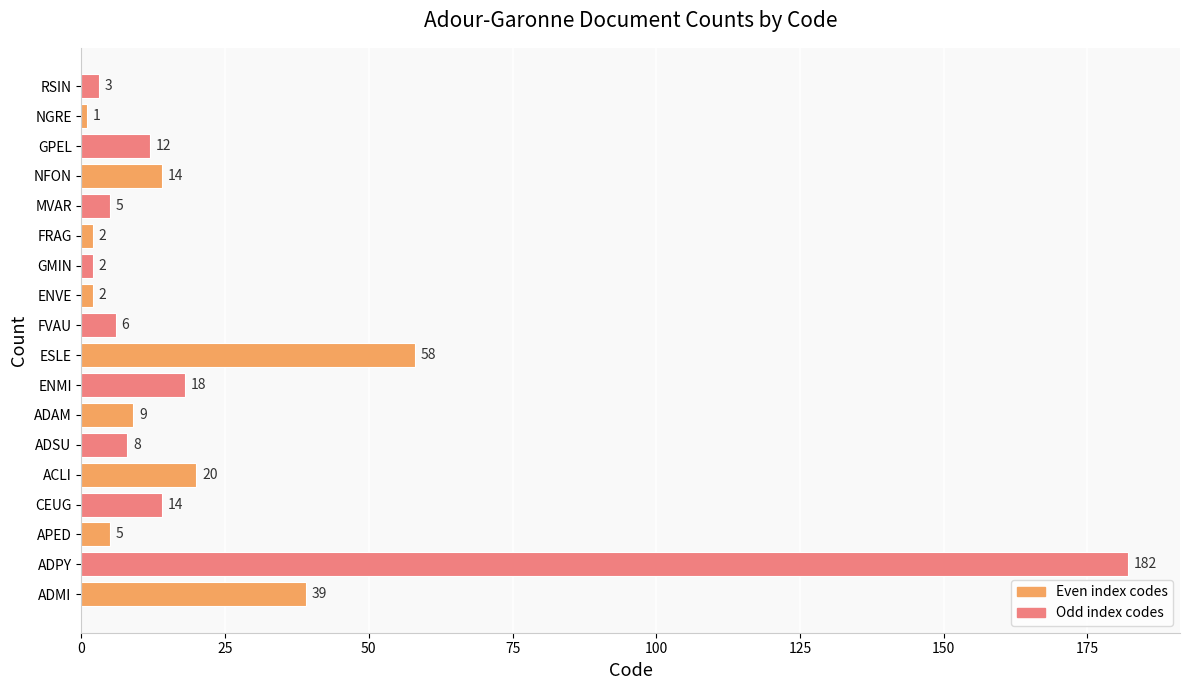

How many data points does each series have?

18